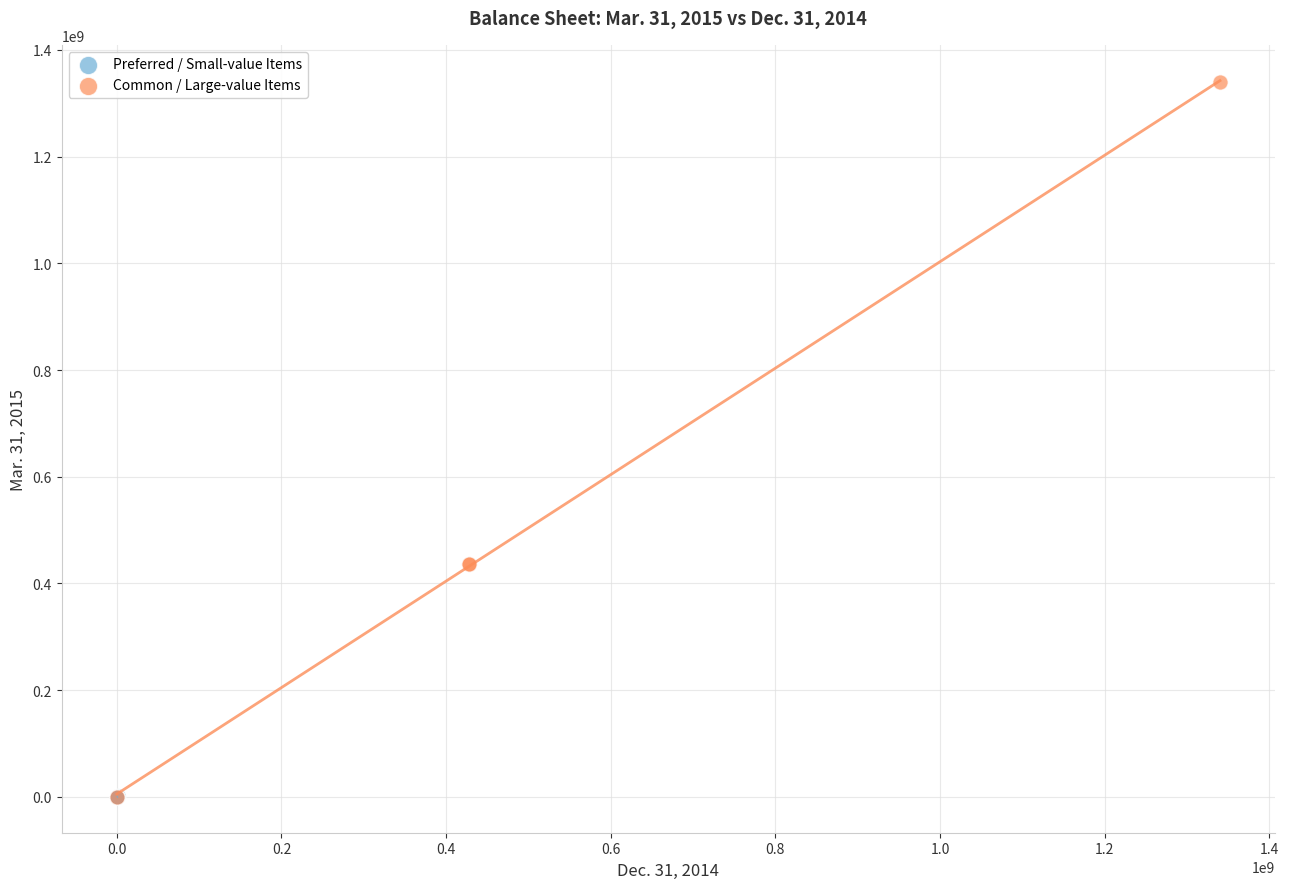

Which series has the widest spread of Y values?

Common / Large-value Items